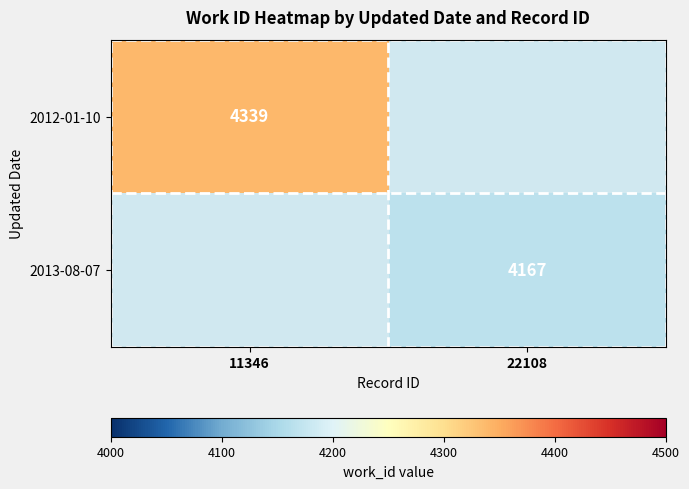

At how many categories does at least one series exceed 4277?

1